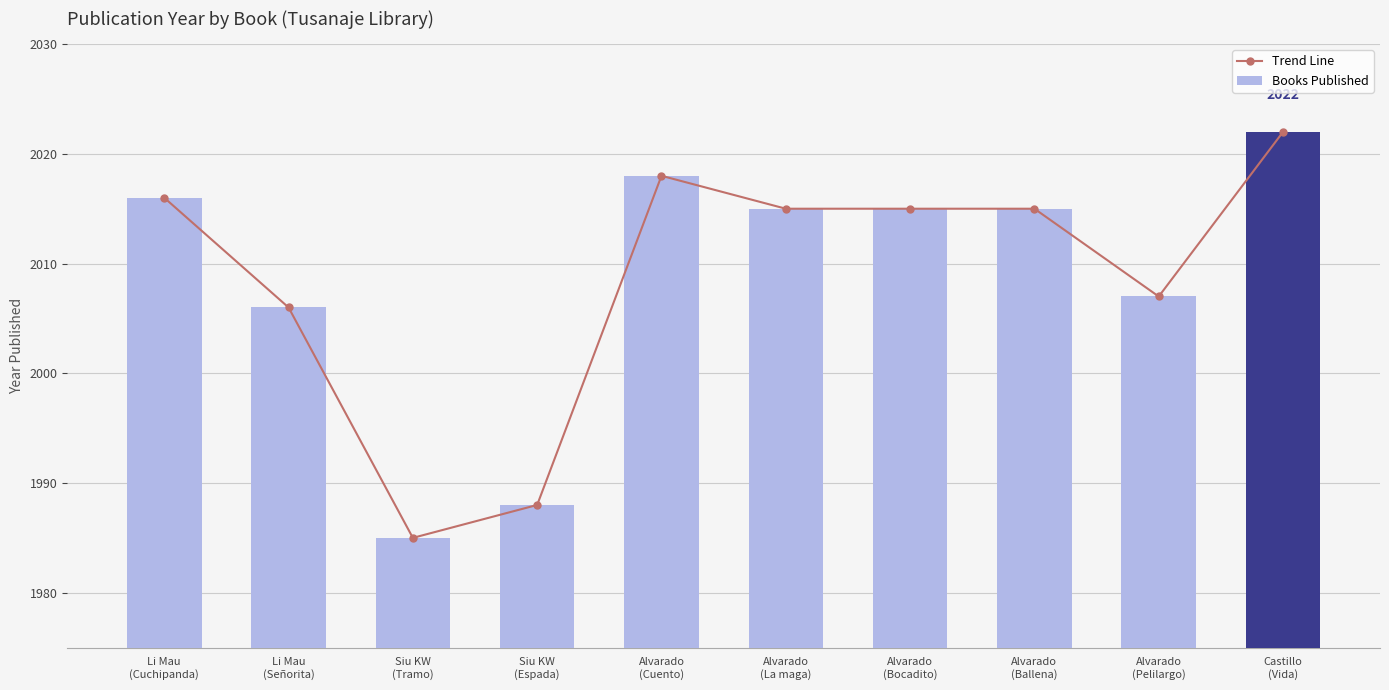

Is the value of Trend Line at Alvarado
(Ballena) greater than the value of Books Published at Li Mau
(Cuchipanda)?

No